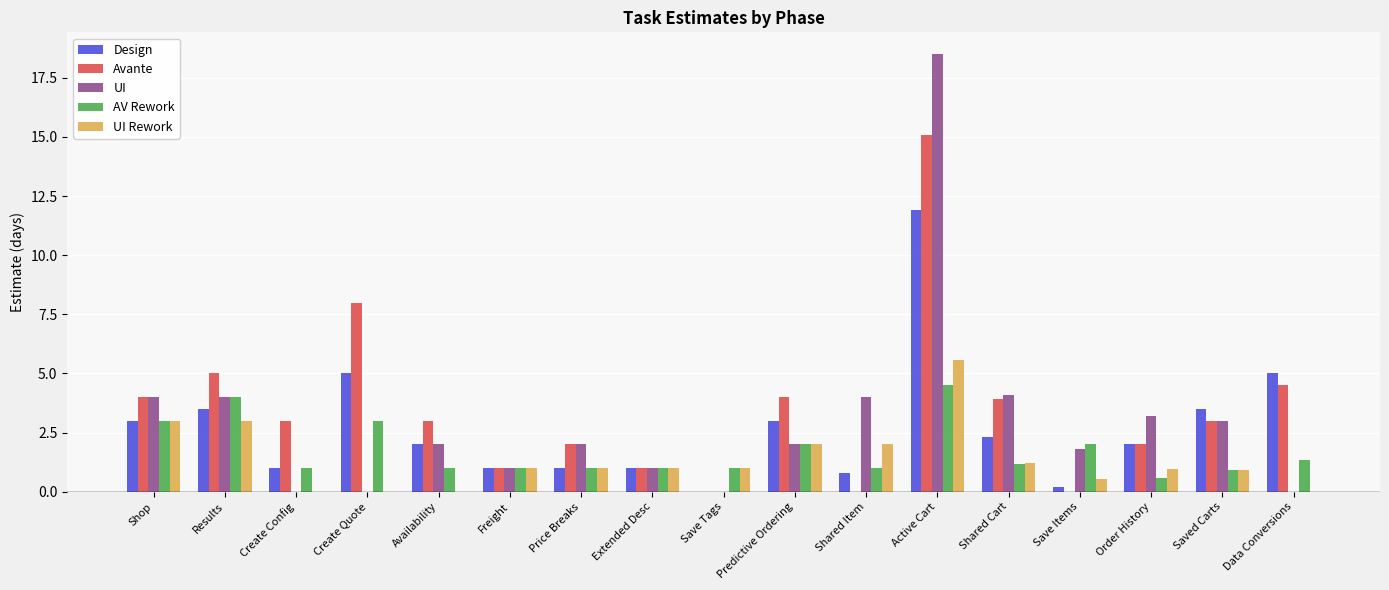

What is the sum of all AV Rework values?

29.6